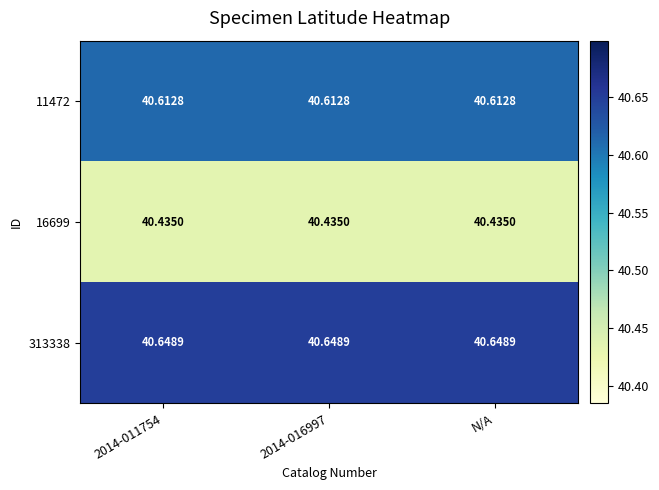

Is the value of 313338 at N/A greater than the value of 16699 at N/A?

Yes